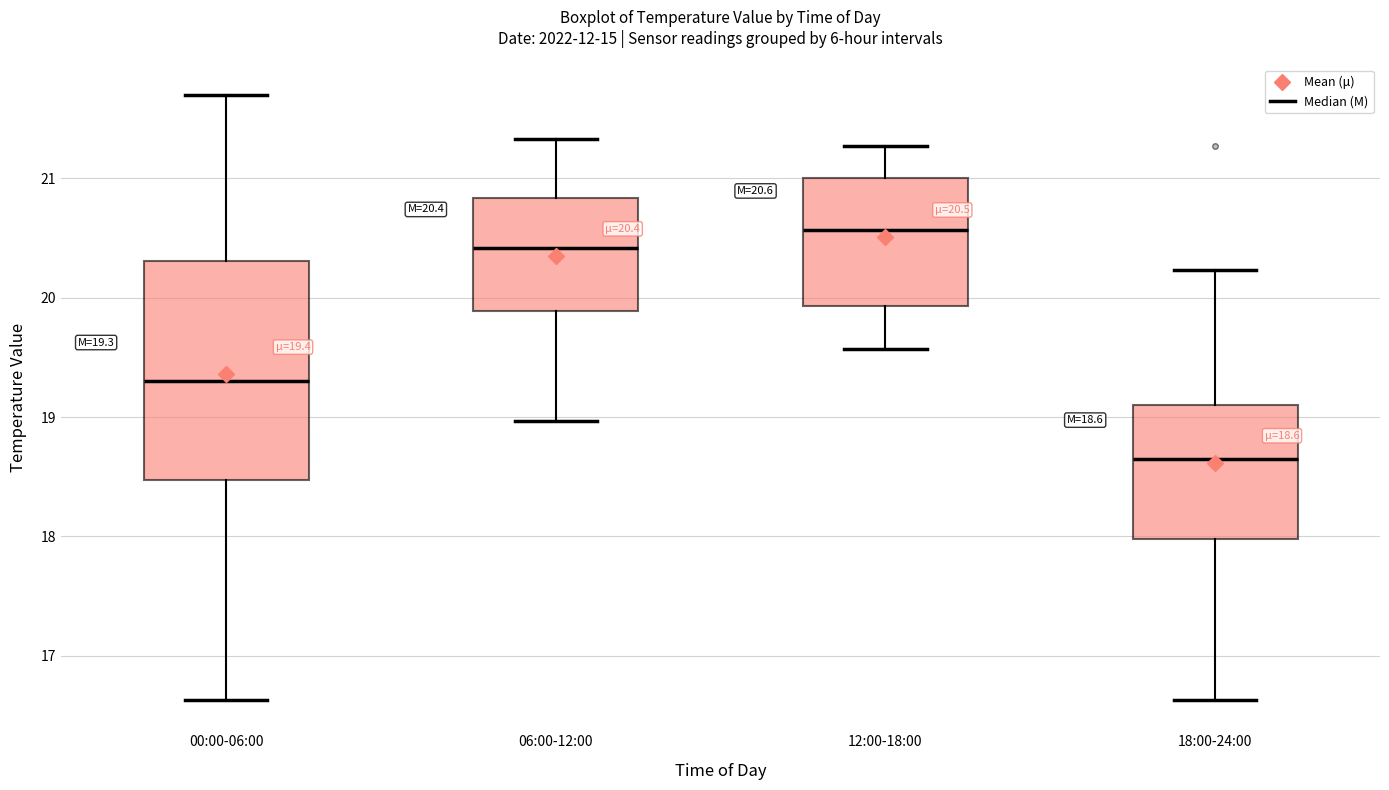

Which box has the lowest median line?

18:00-24:00